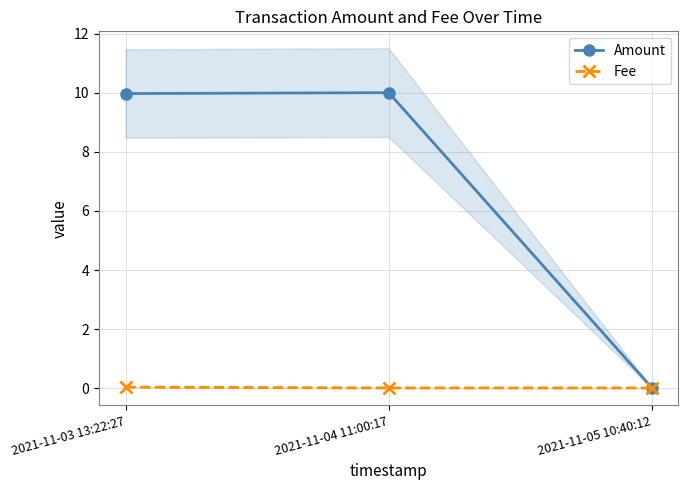

The Amount series shows 6.3 at 2021-11-04 11:00:17. True or false?

False